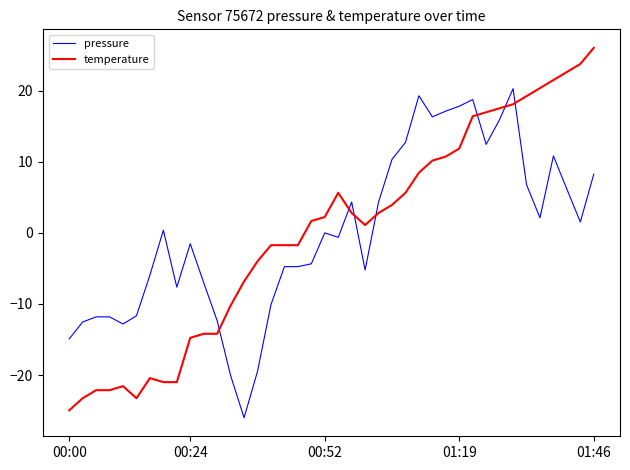

Which series has the largest range (max minus min)?

temperature